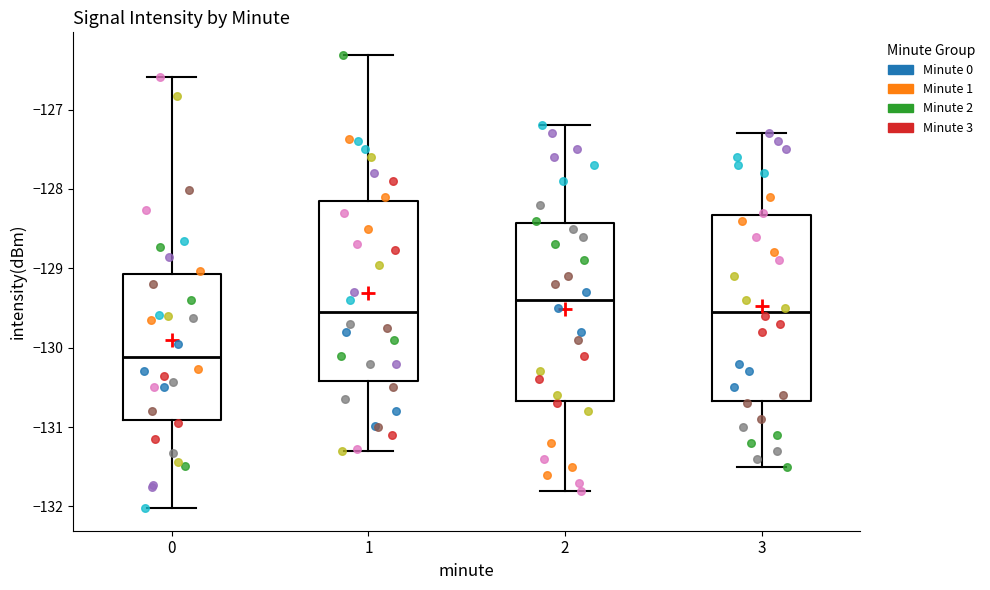

Which box has the highest median line?

2